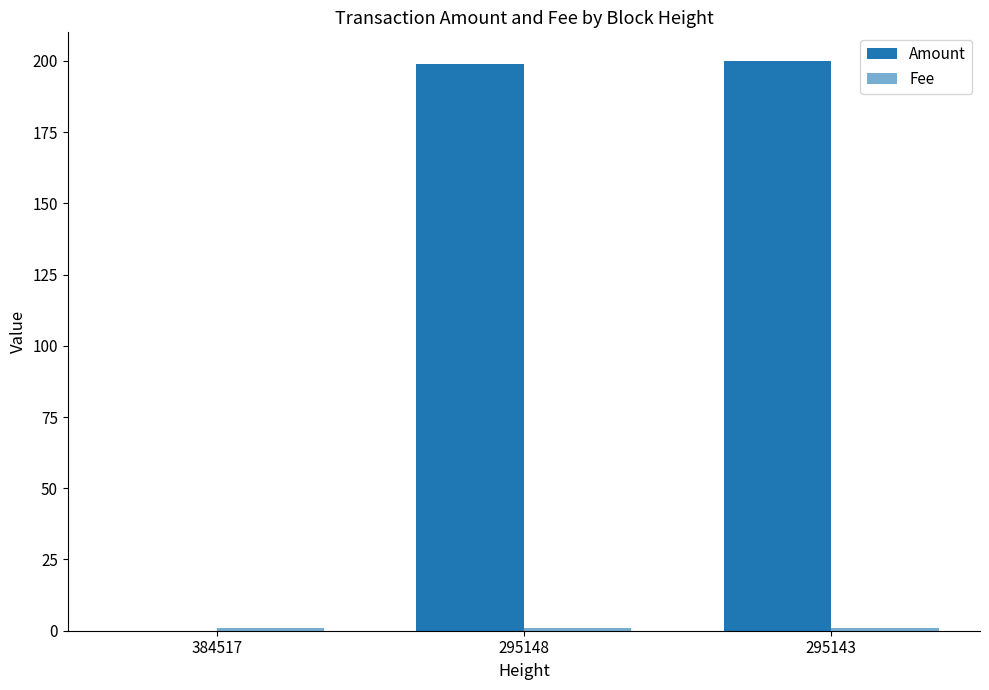

What is the average value of the Fee series?

1